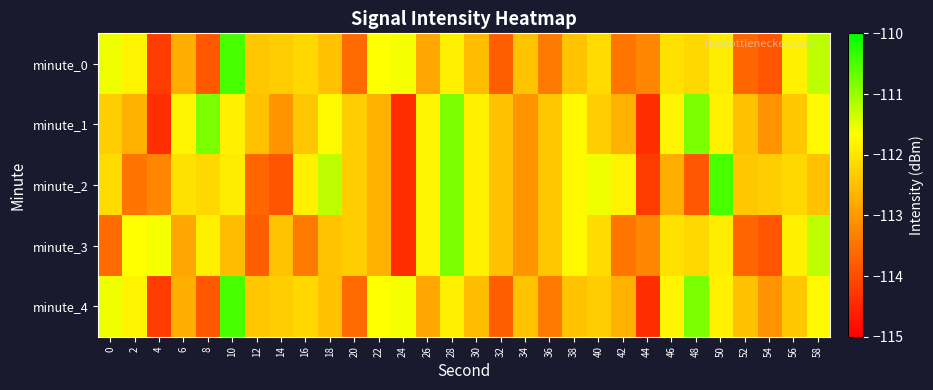

At which category is the sum across all series the highest?

28